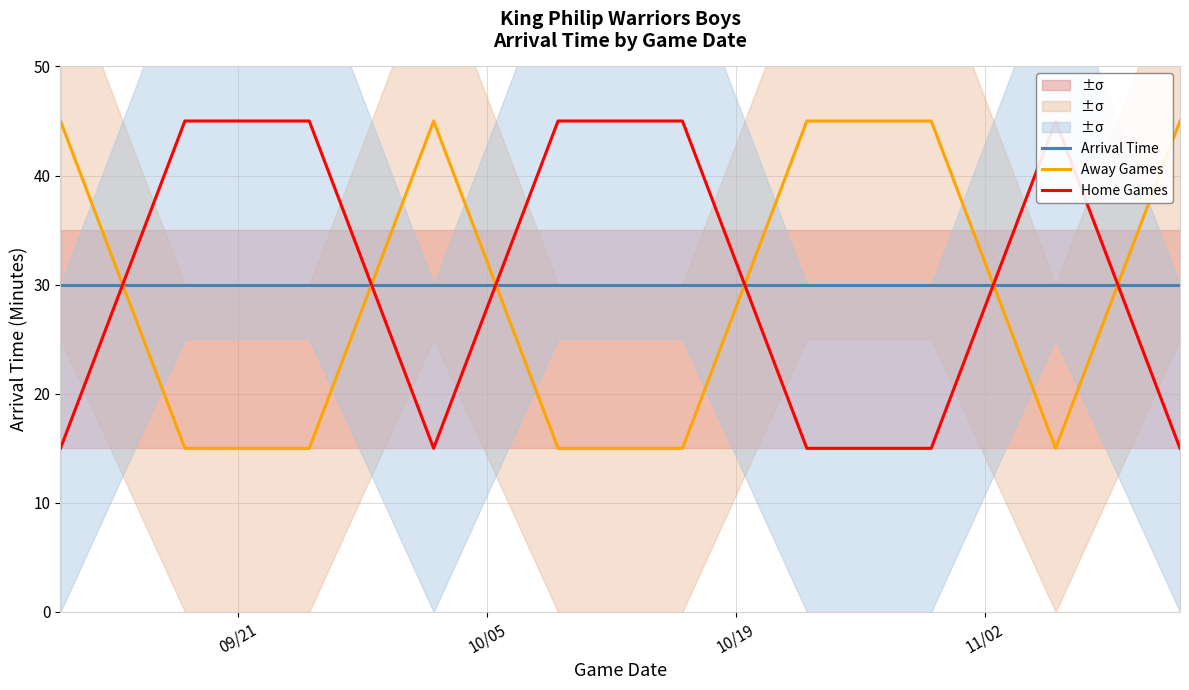

What is the difference between the maximum and minimum values in the Home Games series?

30